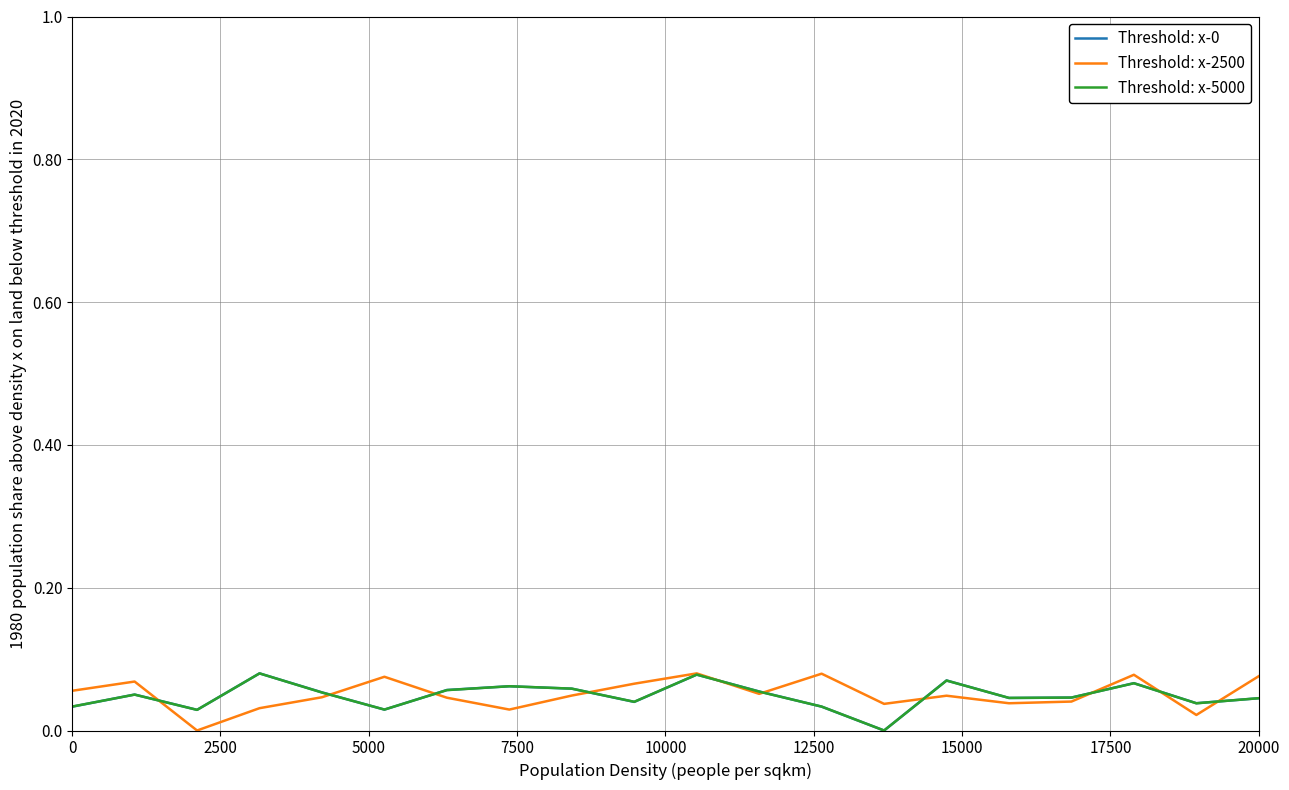

How many lines are shown in the chart?

3